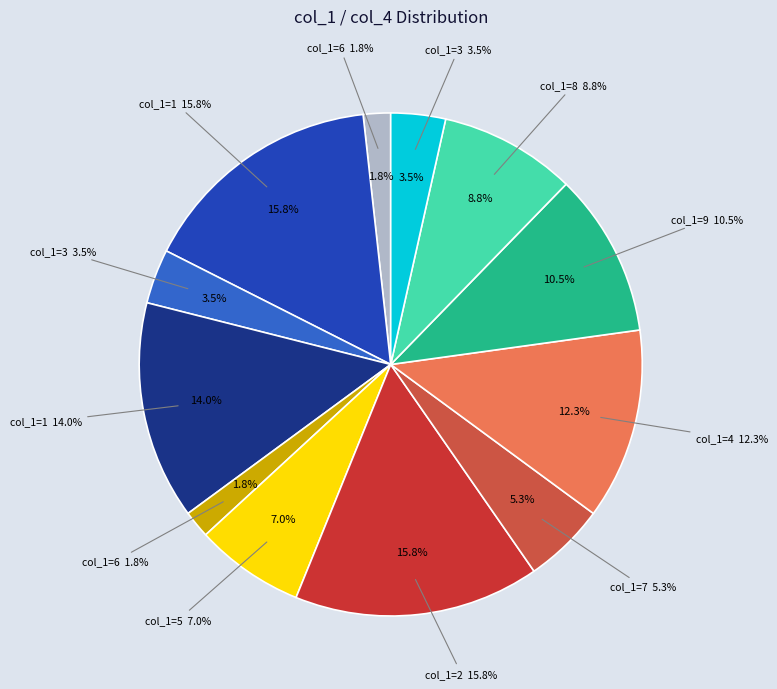

To the nearest percent, what is the combined percentage of 4 and 6?

14%